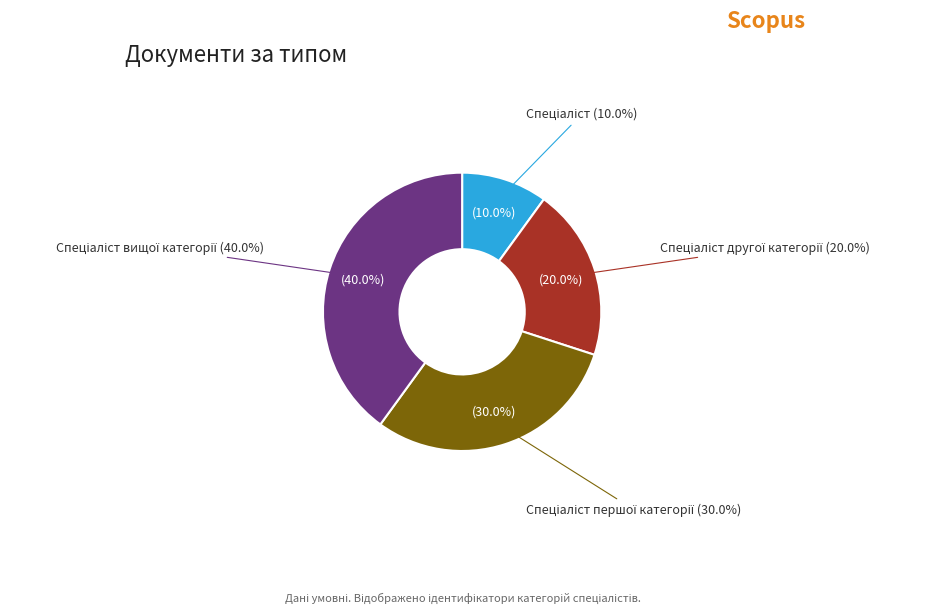

Does Спеціаліст першої категорії represent more than half of the total?

No